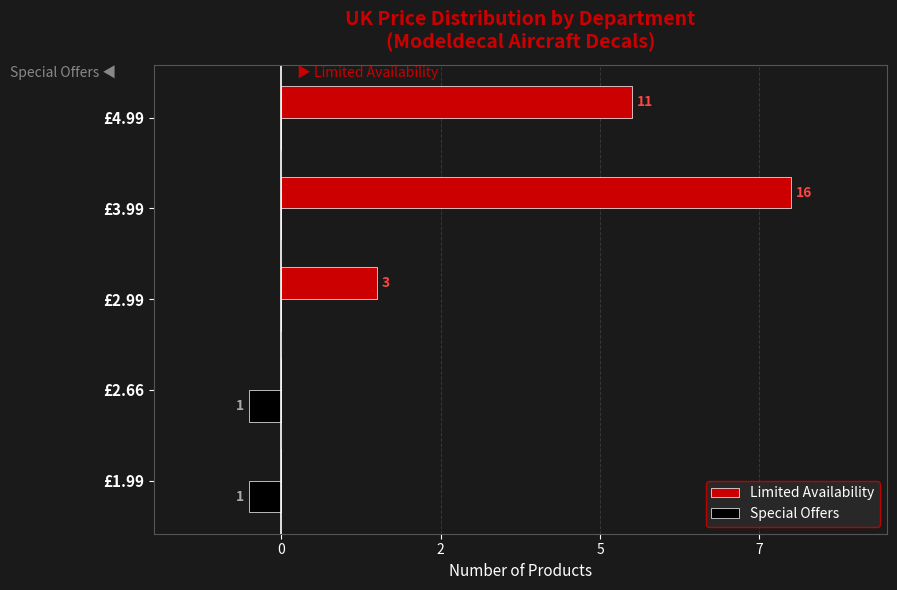

What is the difference between the second highest and minimum values in the Special Offers series?

1